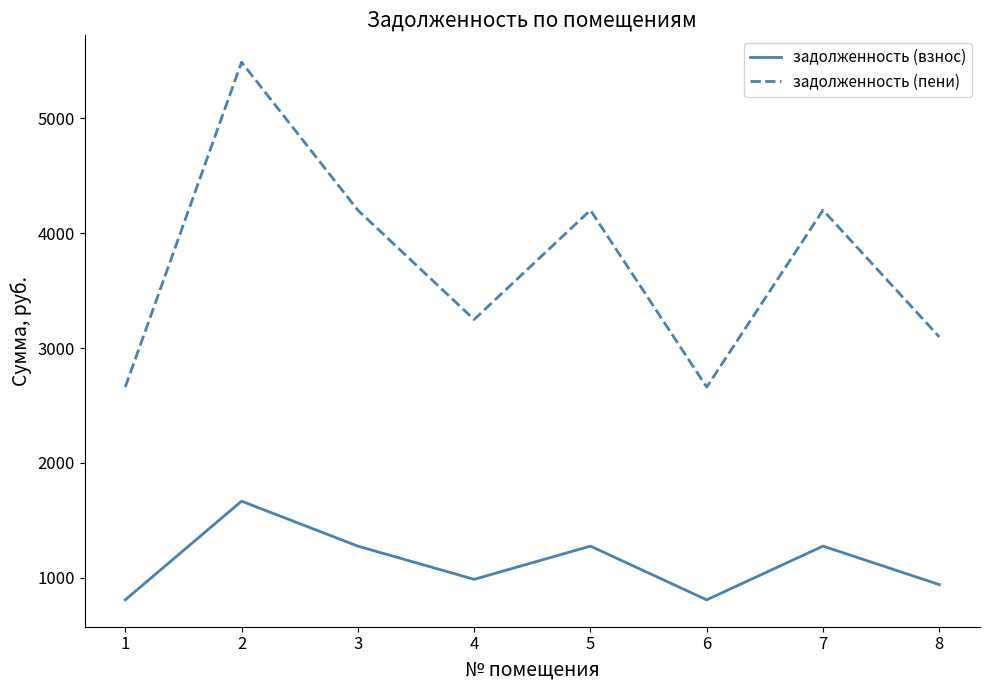

How many values in the задолженность (взнос) series are below 1275?

4